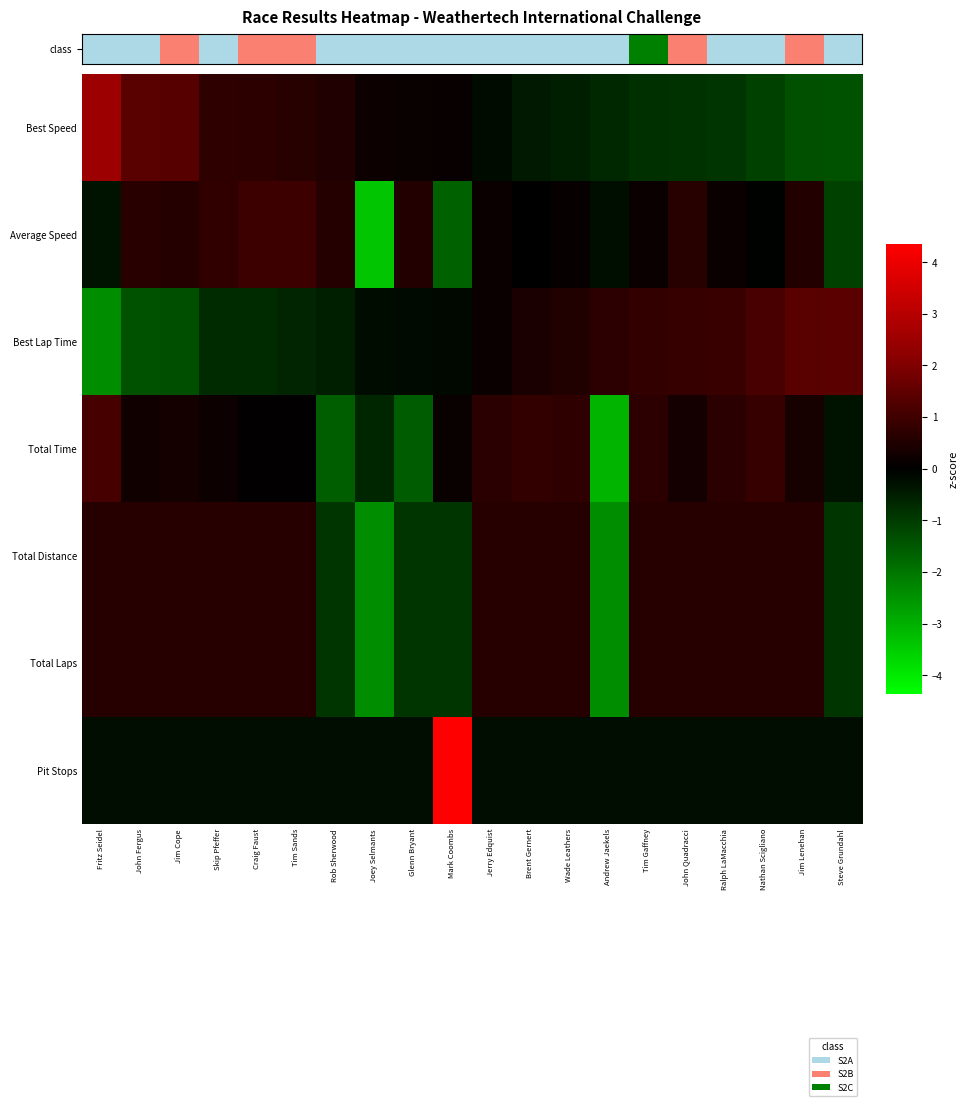

Rank the series at Andrew Jaekels from highest to lowest value.

Best Lap Time, Pit Stops, Average Speed, Best Speed, Total Laps, Total Distance, Total Time